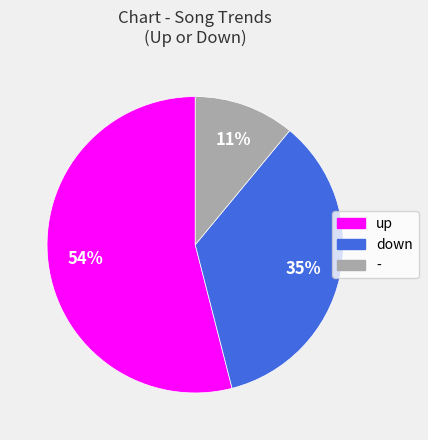

Does down represent more than half of the total?

No